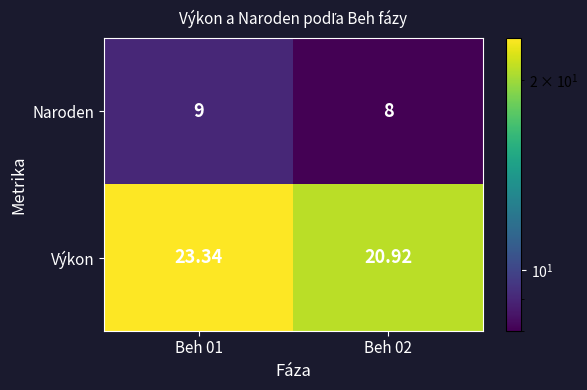

List the series in order of their peak value, lowest first.

Naroden, Výkon